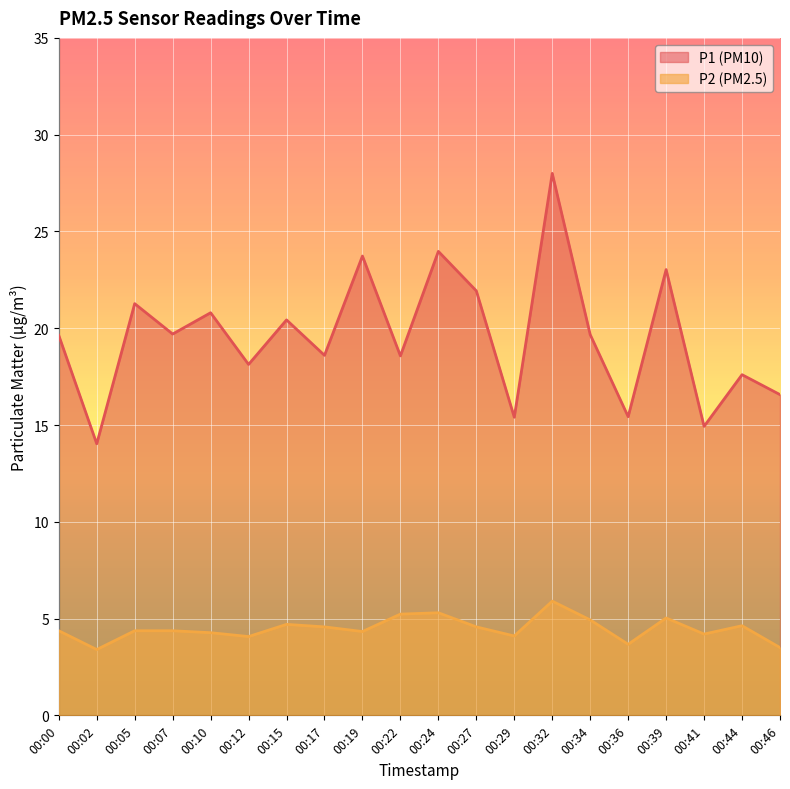

What is the sum of all P2 values?

89.5